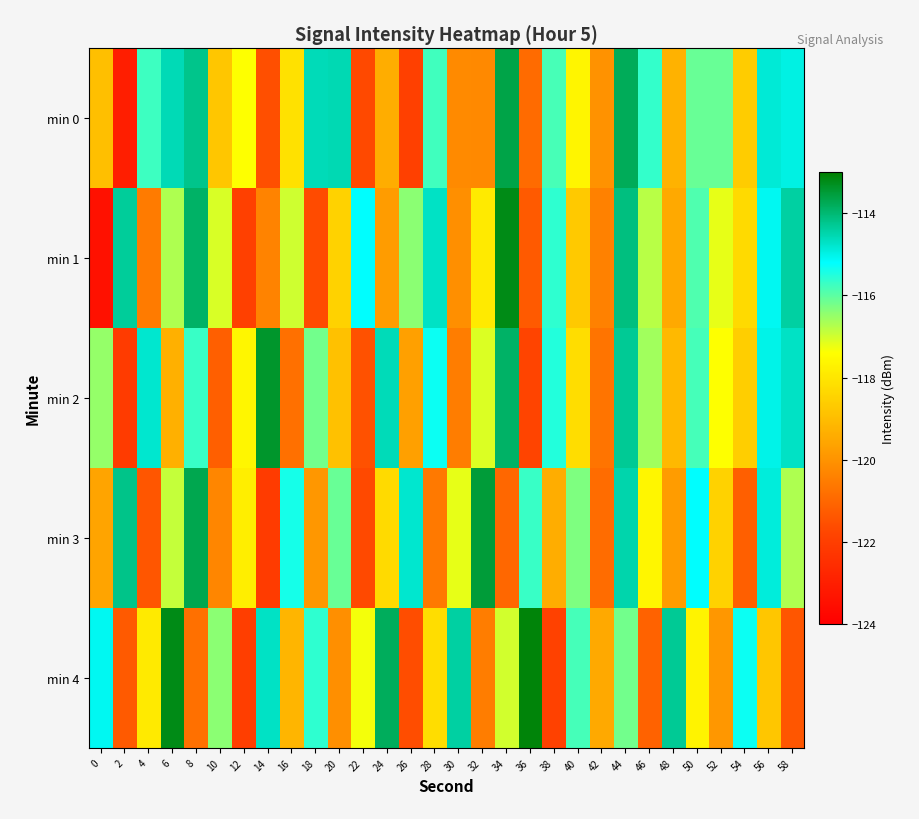

At which category is the sum across all series the highest?

44